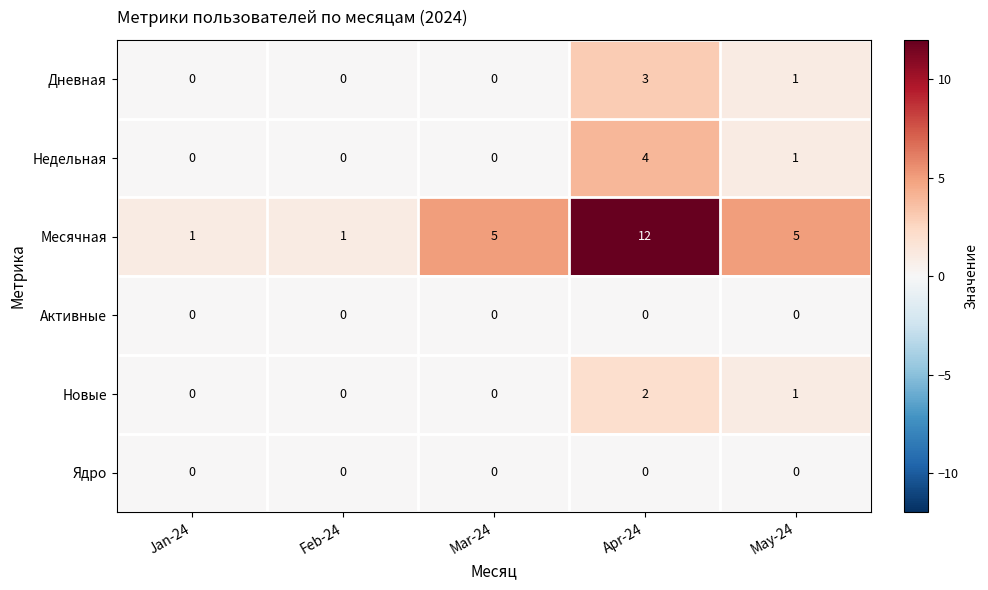

At which label is Дневная closest to 1?

May-24